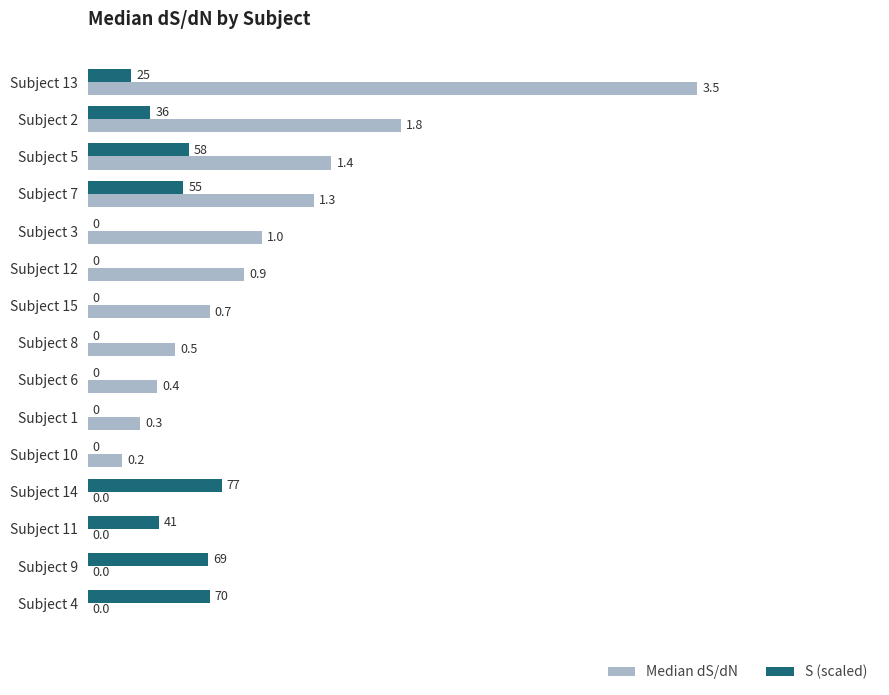

How many data points does each series have?

15